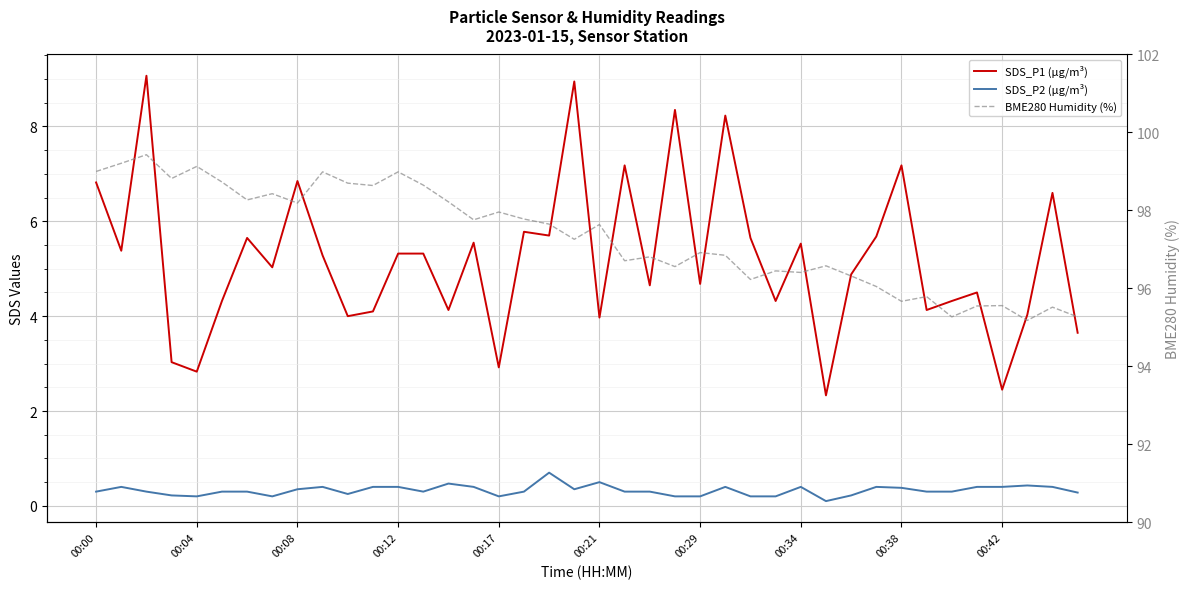

What position from the right is 23?

17